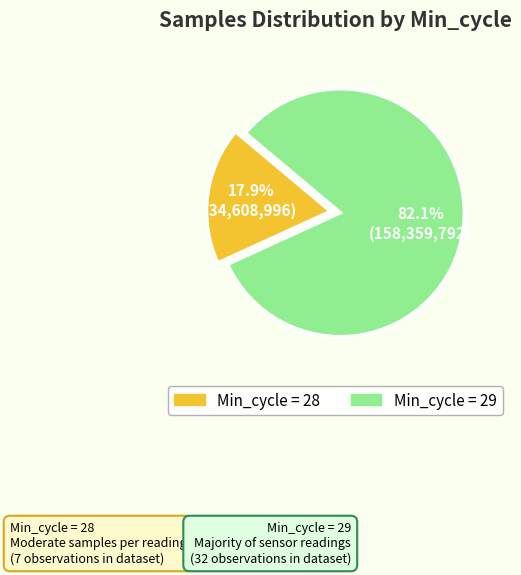

Is there any slice that represents more than half of the pie?

Yes